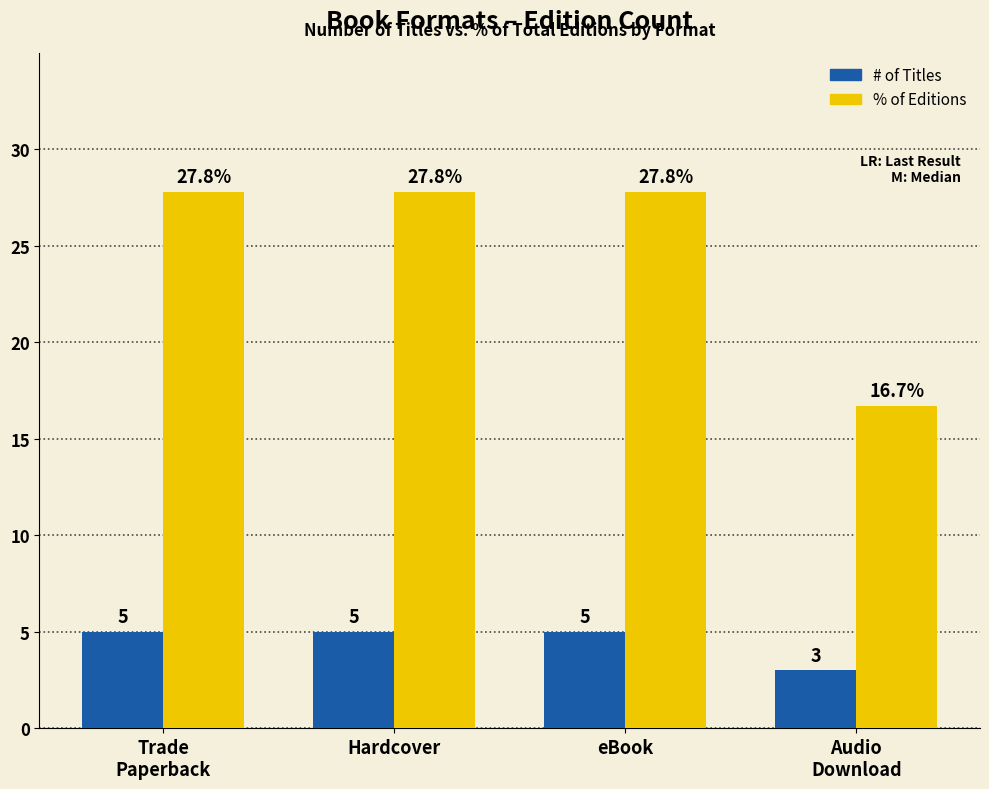

What is the greatest value displayed?

27.8